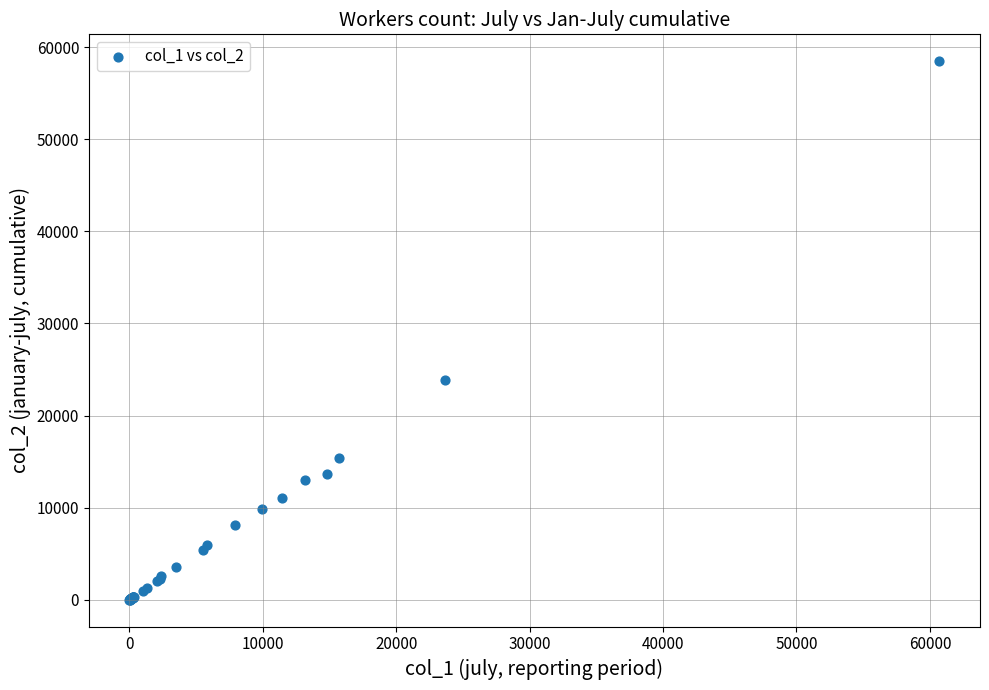

What Y value in the scatter plot is closest to 29234?

23835